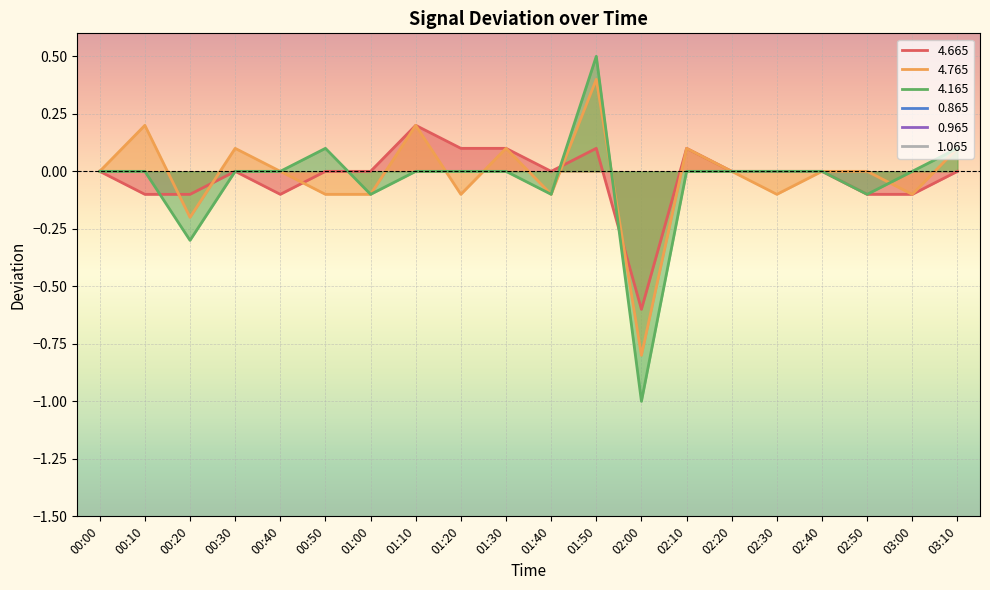

At which label is 4.665 closest to 0?

00:00